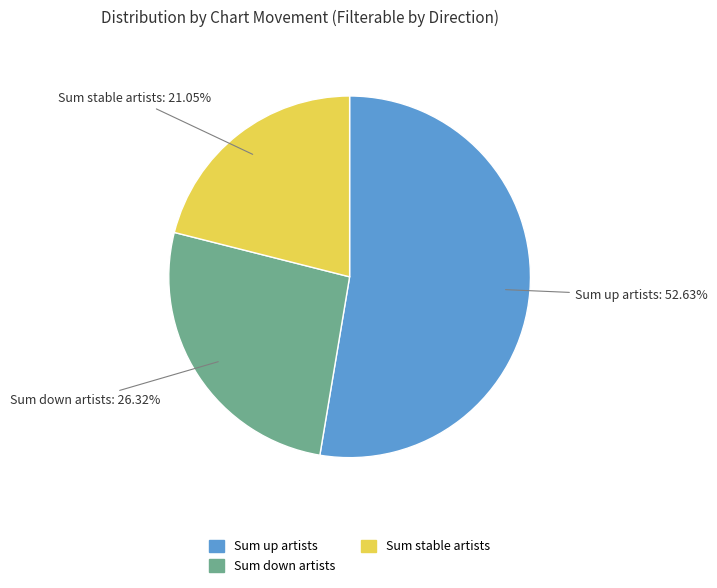

Which category accounts for the majority?

Sum up artists